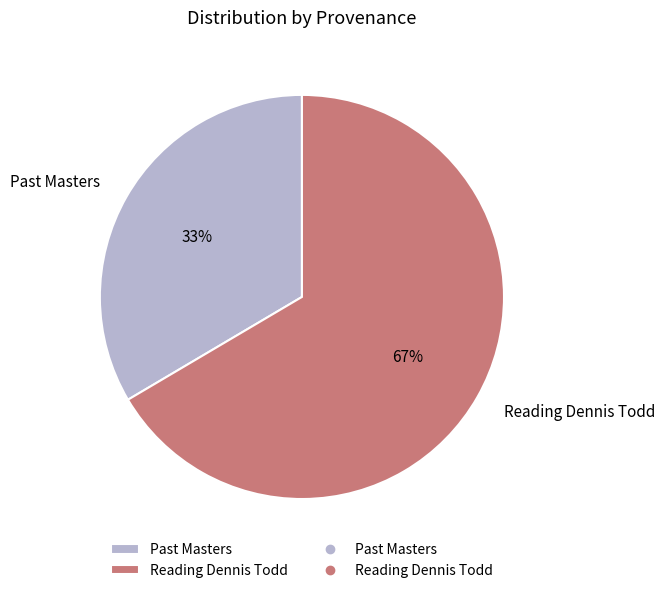

Which slice is the smallest?

Past Masters